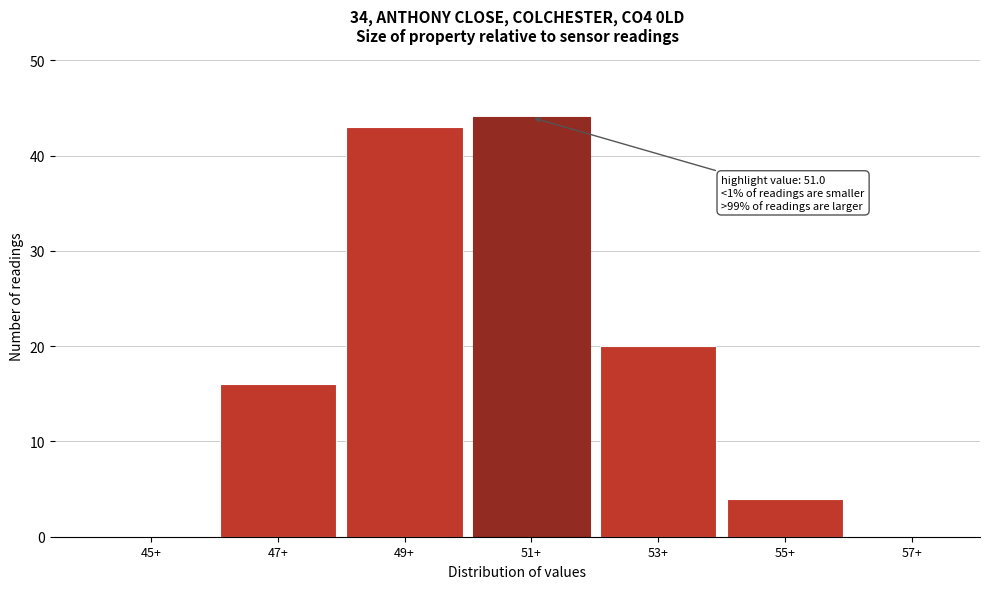

Reading right to left, extract all data points from this chart.

57+=0	55+=4	53+=20	51+=44	49+=43	47+=16	45+=0